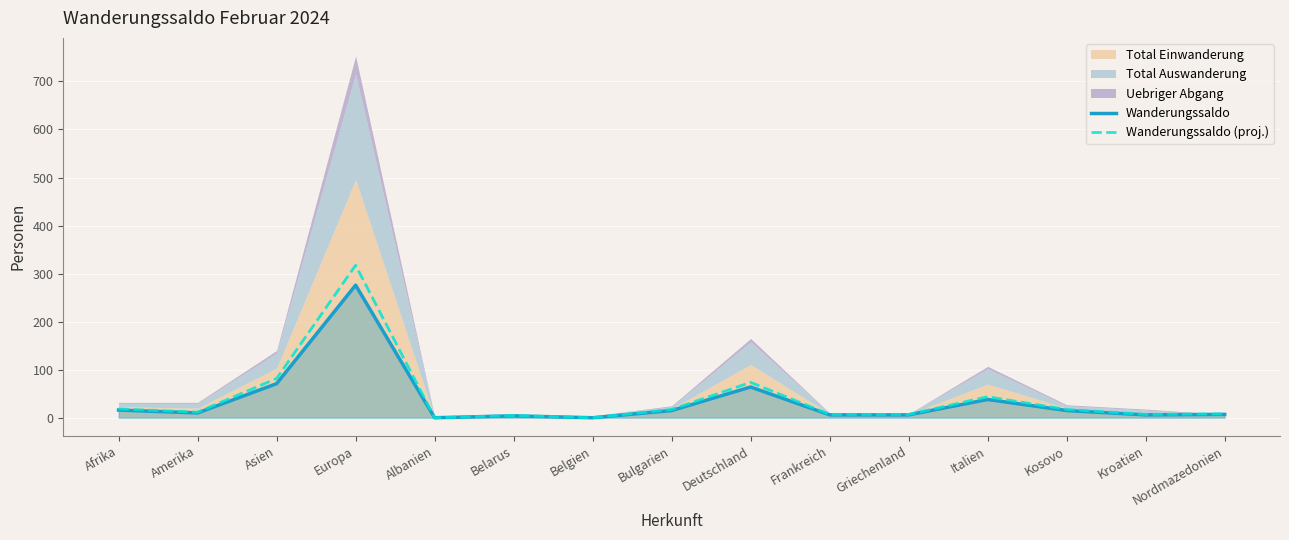

Which category has the highest value in the Wanderungssaldo (proj.) series?

Europa